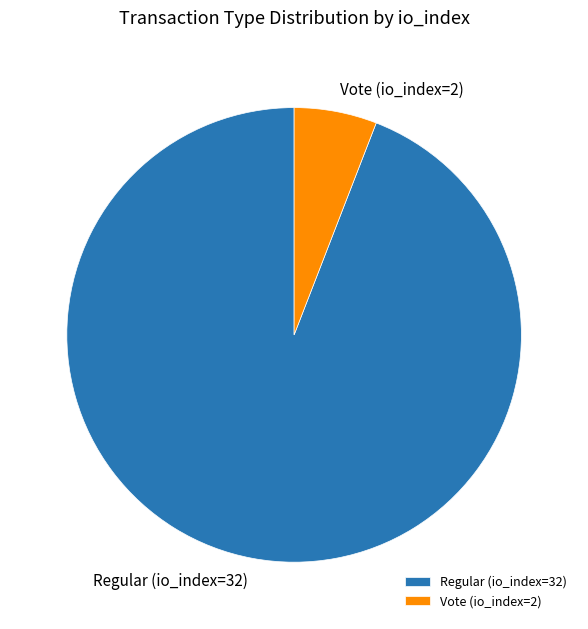

How many slices are in this pie chart?

2